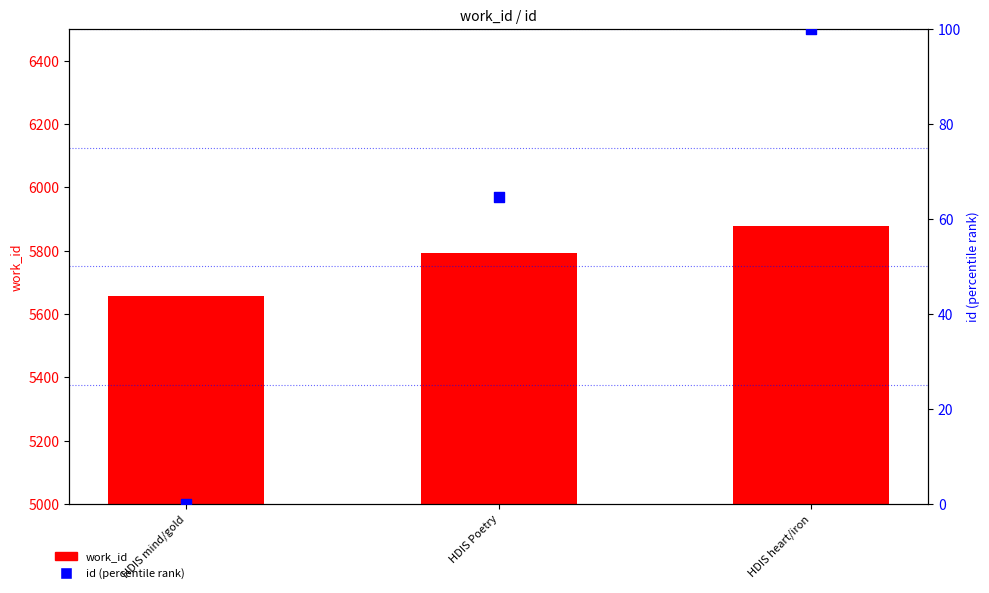

At how many categories does at least one series exceed 4006?

3